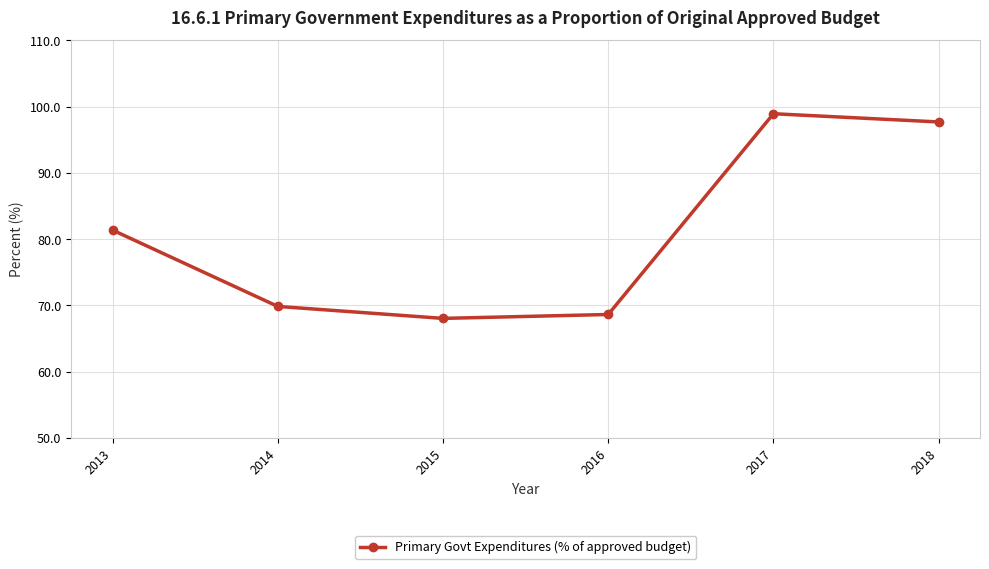

What is the difference between the values at 2013 and 2014?

11.5